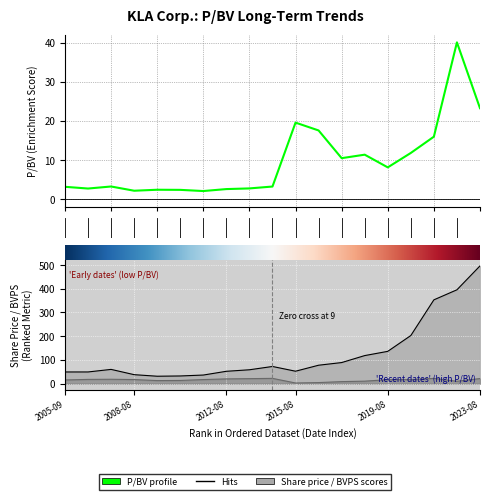

What is the difference between the highest and lowest values at 15?

191.0